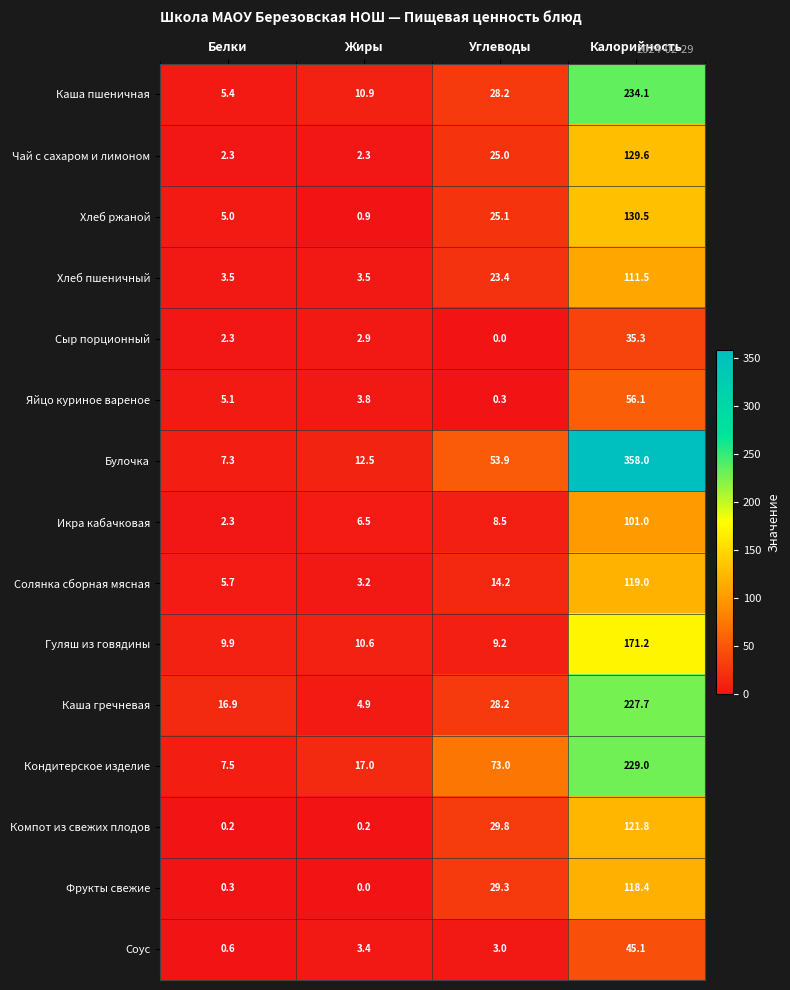

What is the difference between the maximum and second lowest values in the Хлеб ржаной series?

125.5